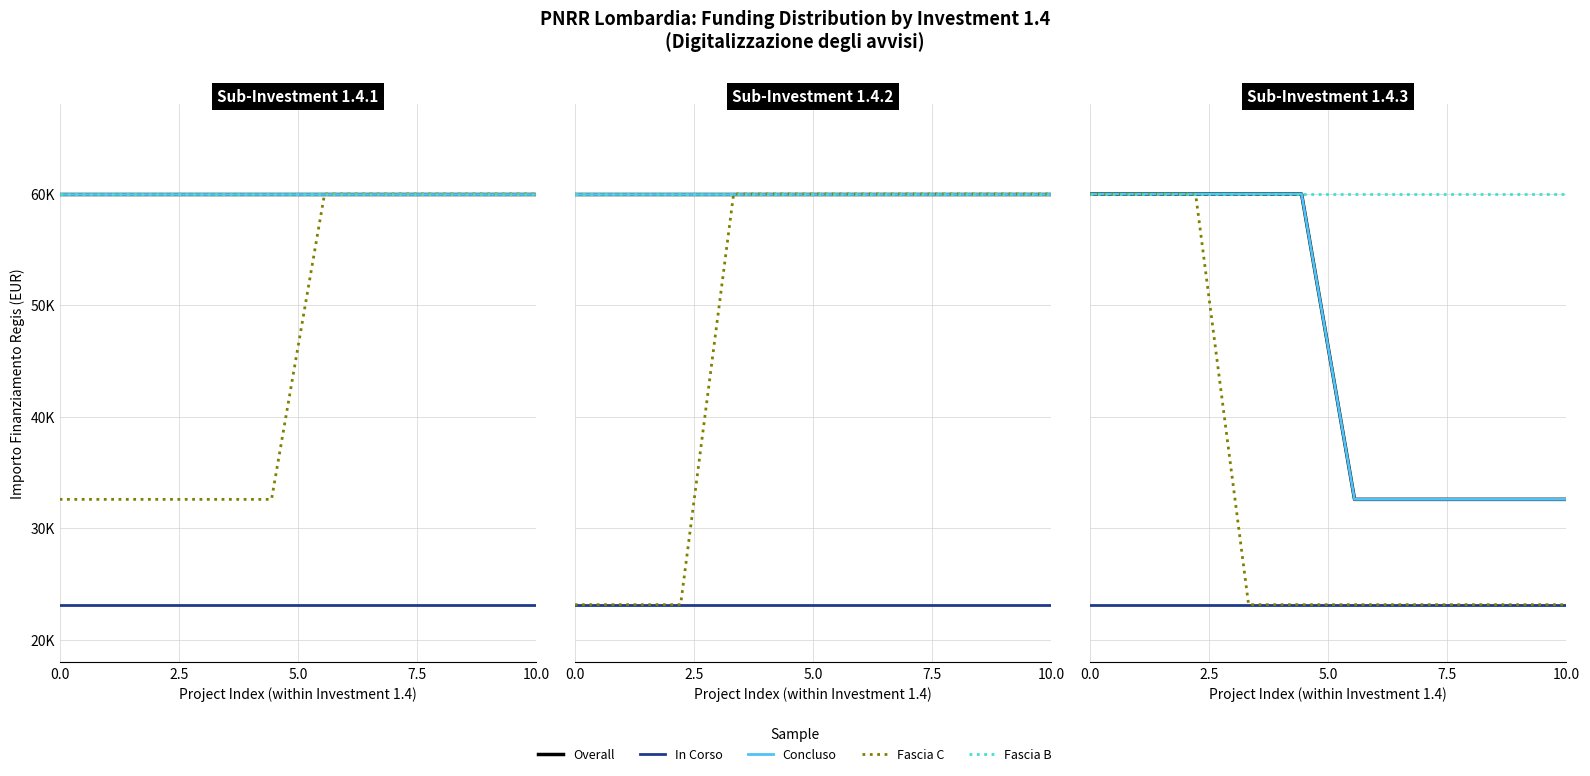

True or false: Concluso has a value of 52750 at 7.

False